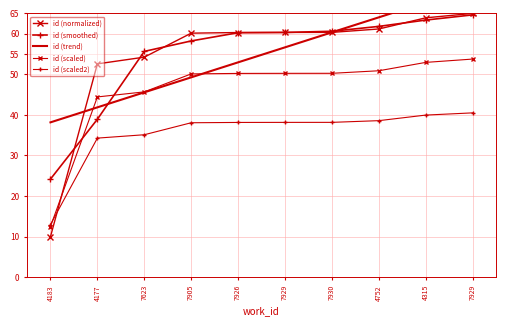

At which category does the chart reach its minimum across all series?

4183